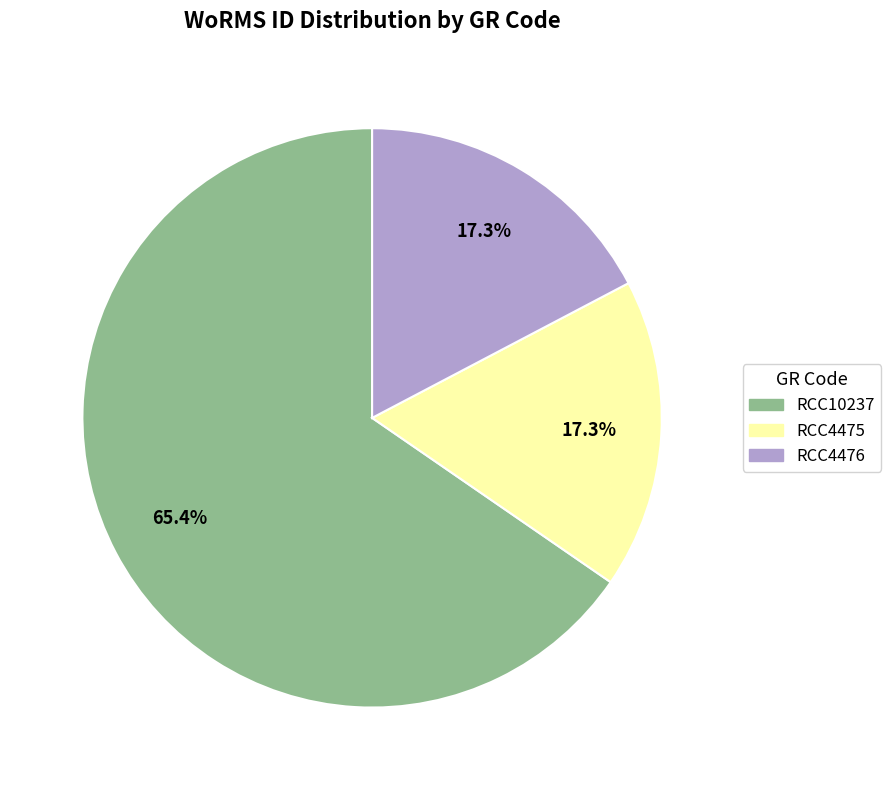

To the nearest percent, what is the combined percentage of RCC4476 and RCC4475?

35%